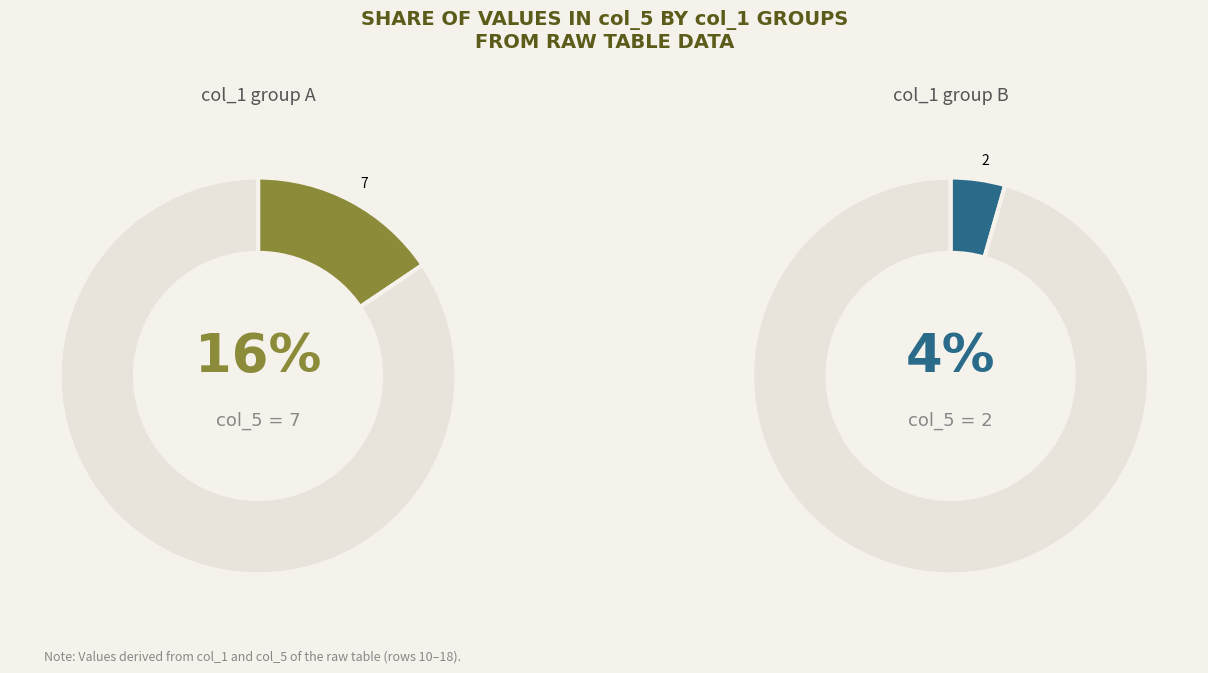

To the nearest percent, what portion does 4 represent?

9%